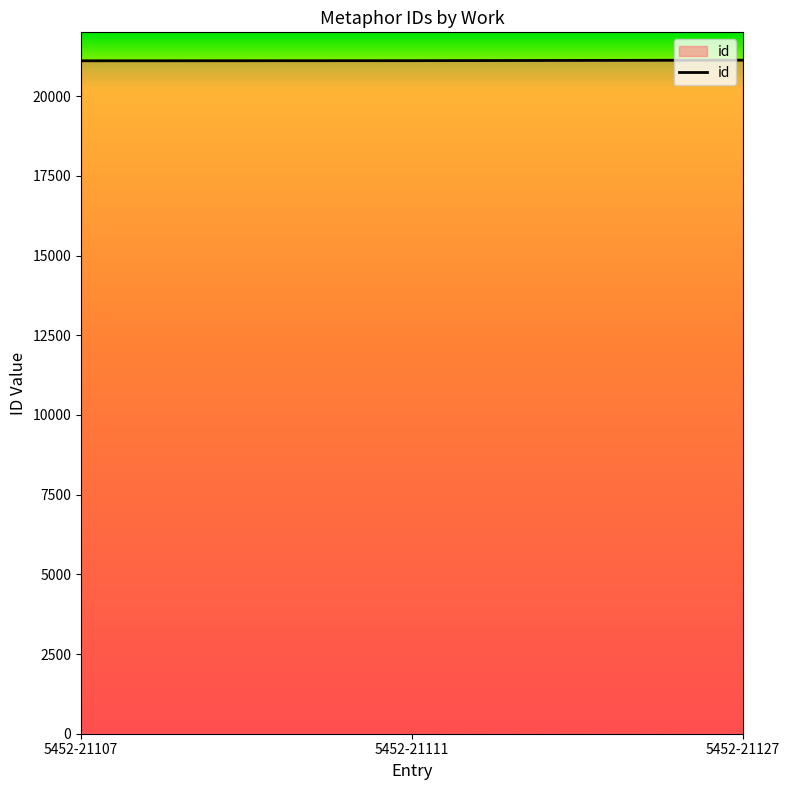

What is the difference between the maximum and minimum values?

20